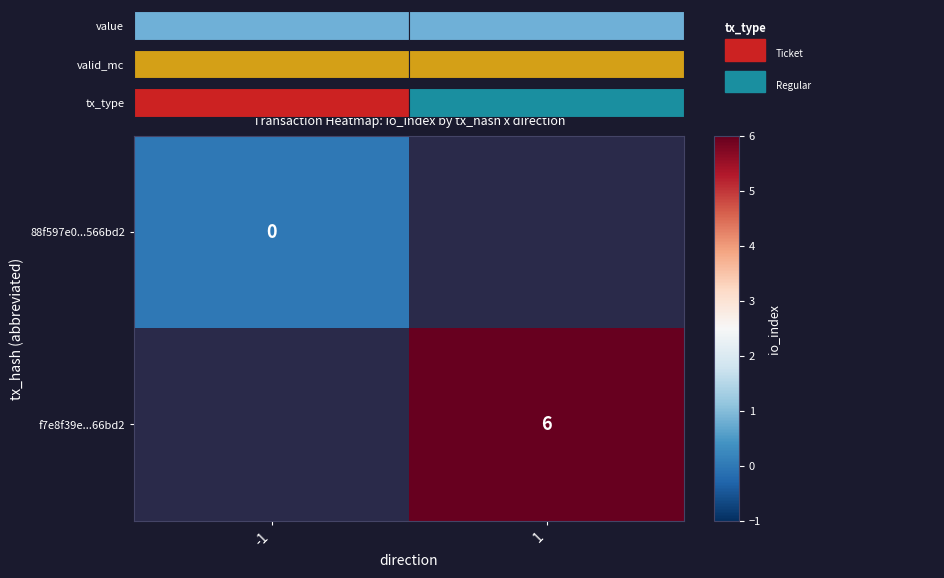

The value of f7e8f39e...66bd2 at 1 is 2. True or false?

False